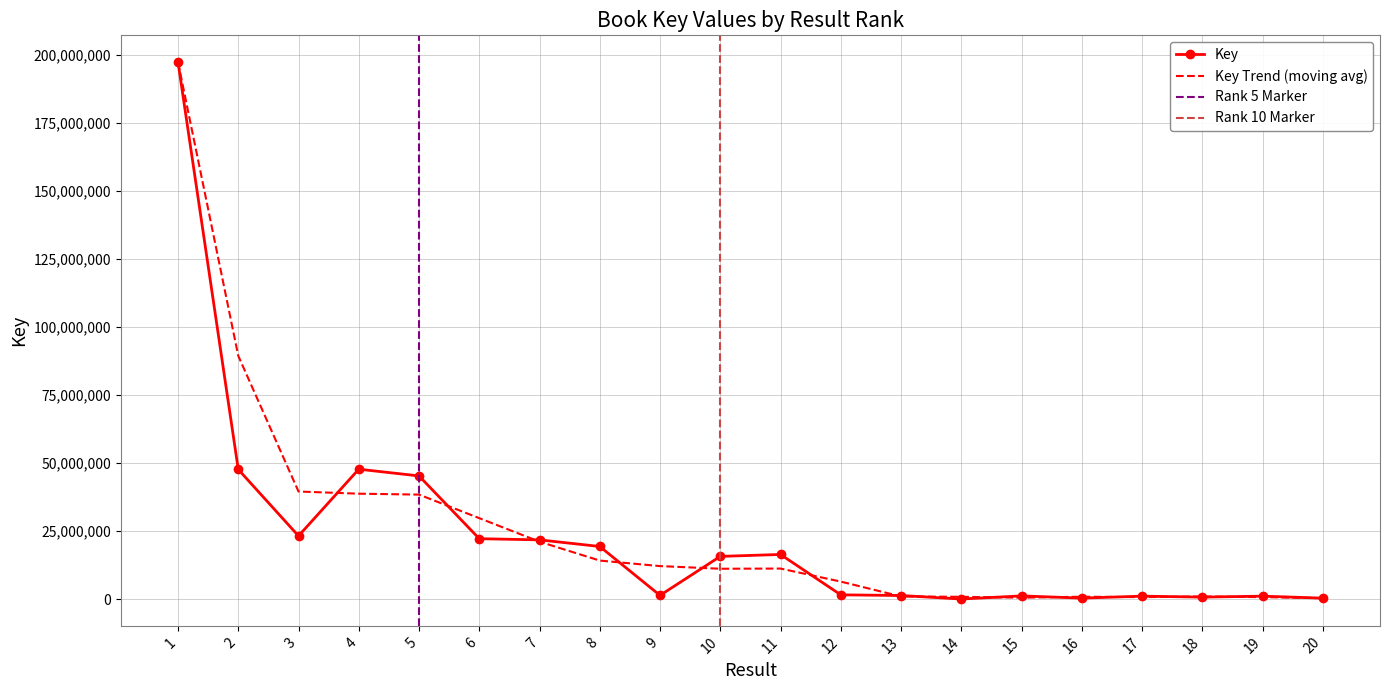

Is this an area chart (filled region under the line)?

No